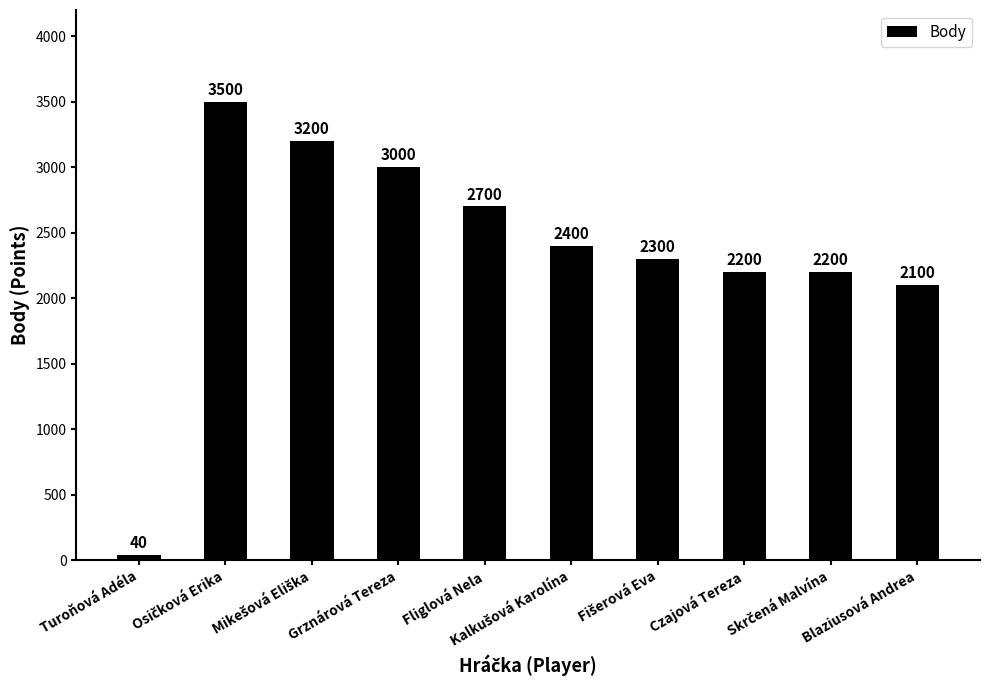

The value at Fliglová Nela is 2700. True or false?

True